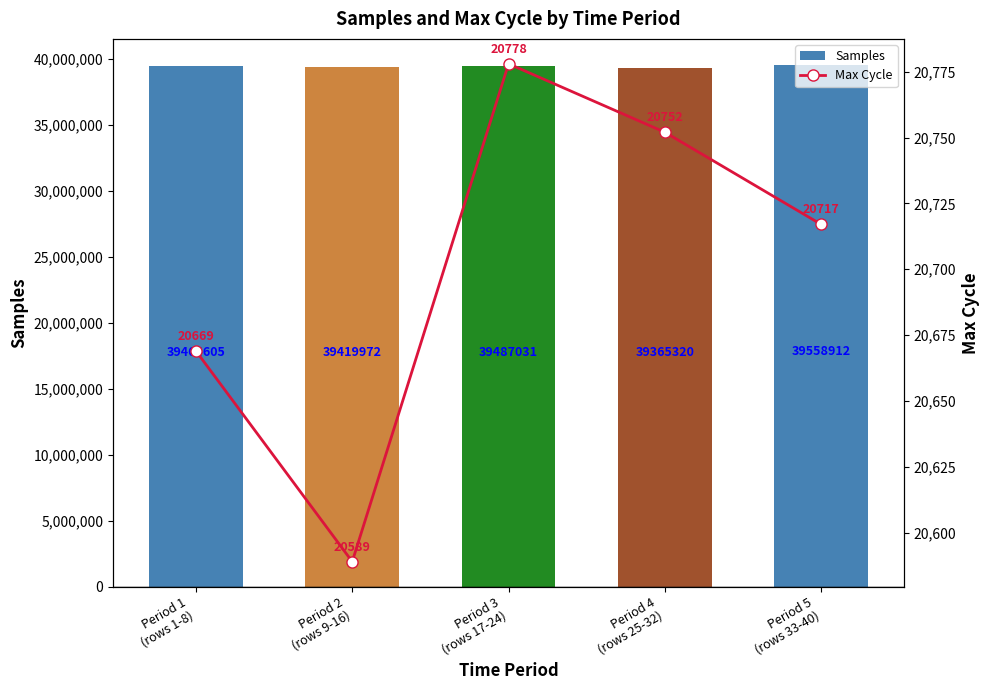

What is the average value of the Samples series?

39459168